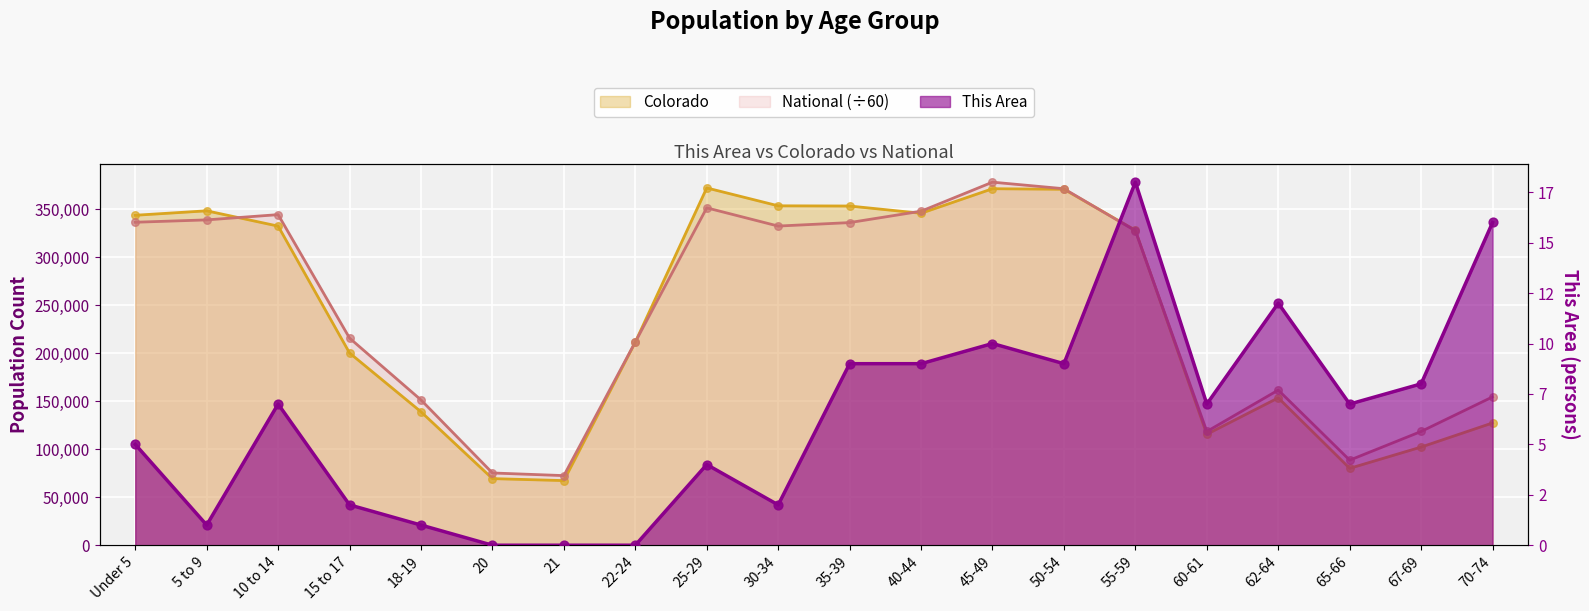

At which category is the sum across all series the highest?

45-49